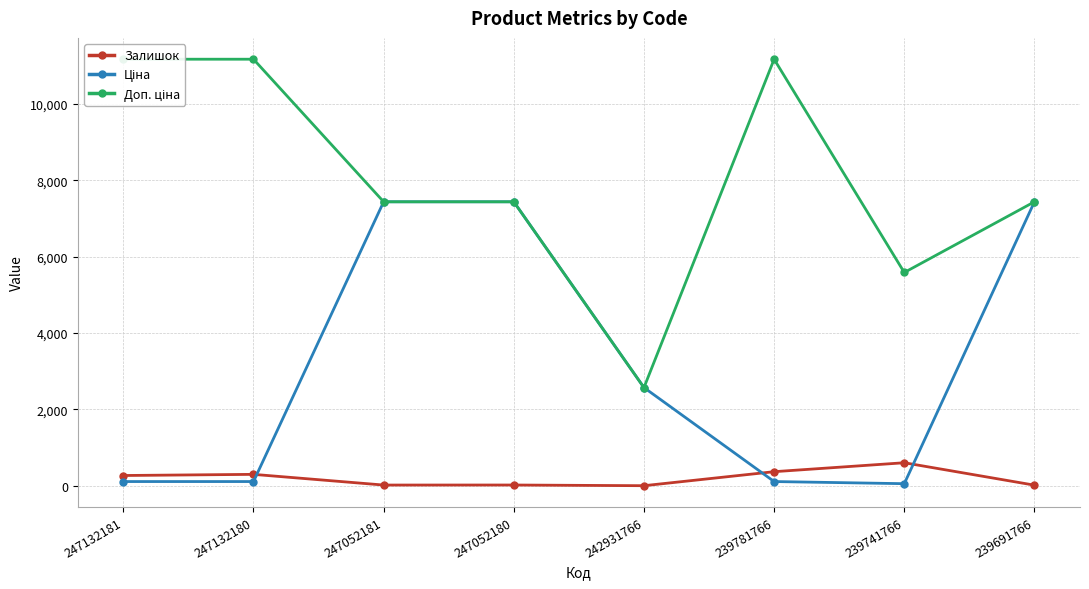

List the labels in order of Доп. ціна value, smallest first.

242931766, 239741766, 247052181, 247052180, 239691766, 247132181, 247132180, 239781766